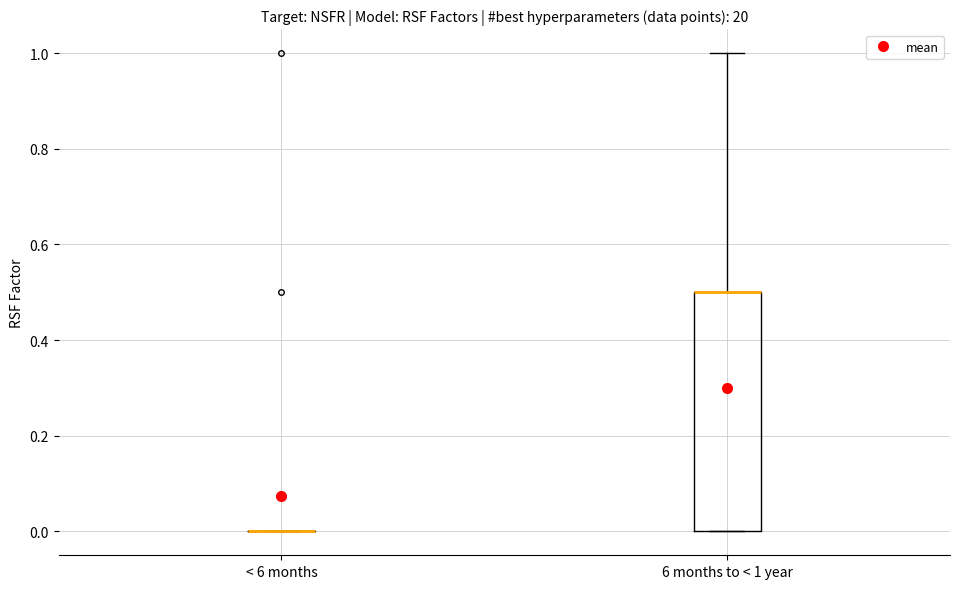

Which box is the tallest, from its lower edge to its upper edge?

6 months to < 1 year